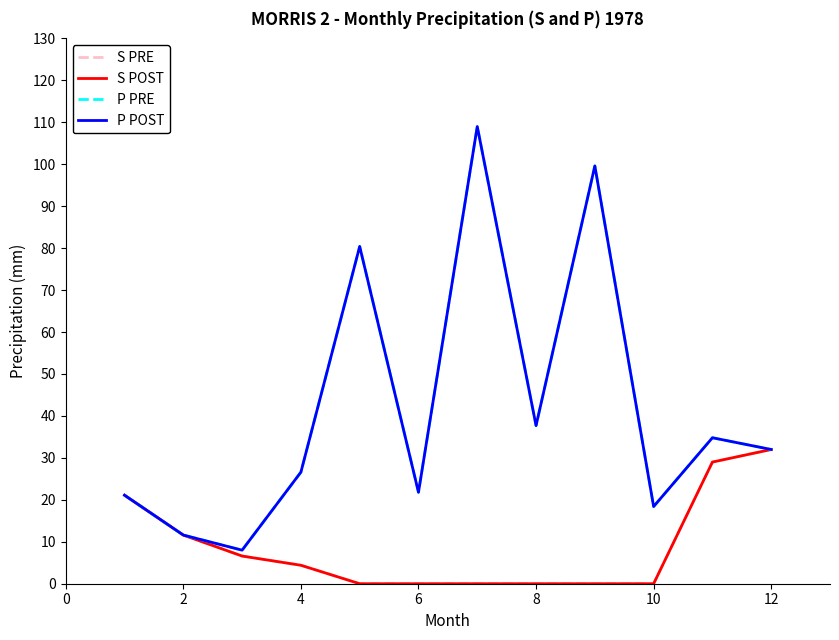

In P POST, how many points are lower than both neighbors (excluding endpoints)?

4